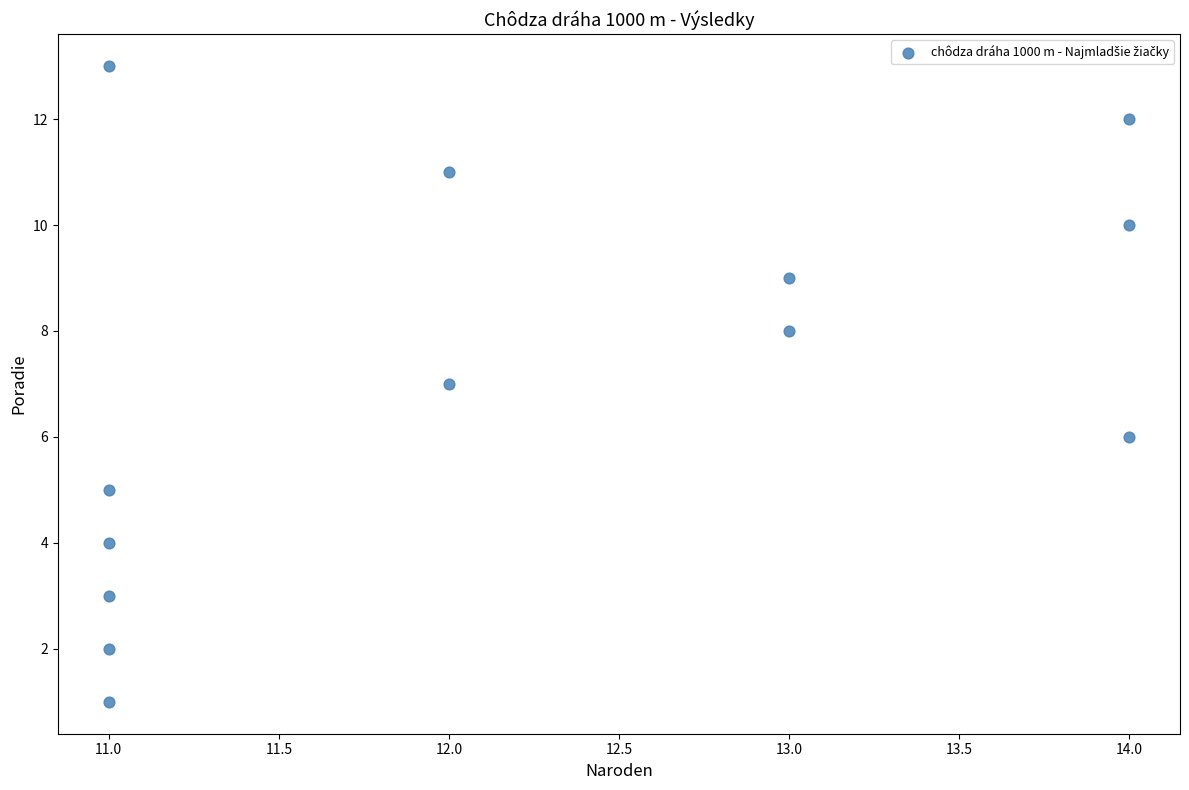

What is the range of X values (max minus min)?

3